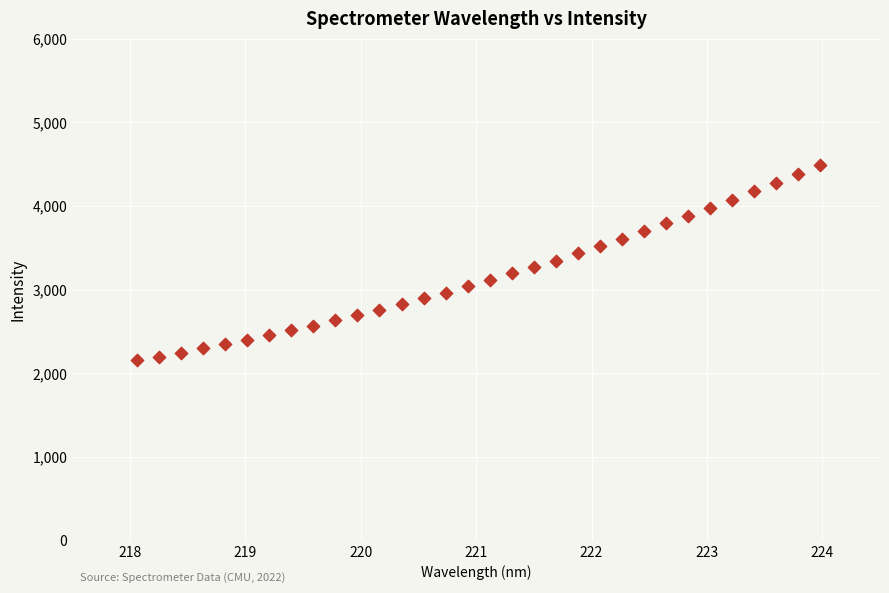

What is the range of X values (max minus min)?

5.9